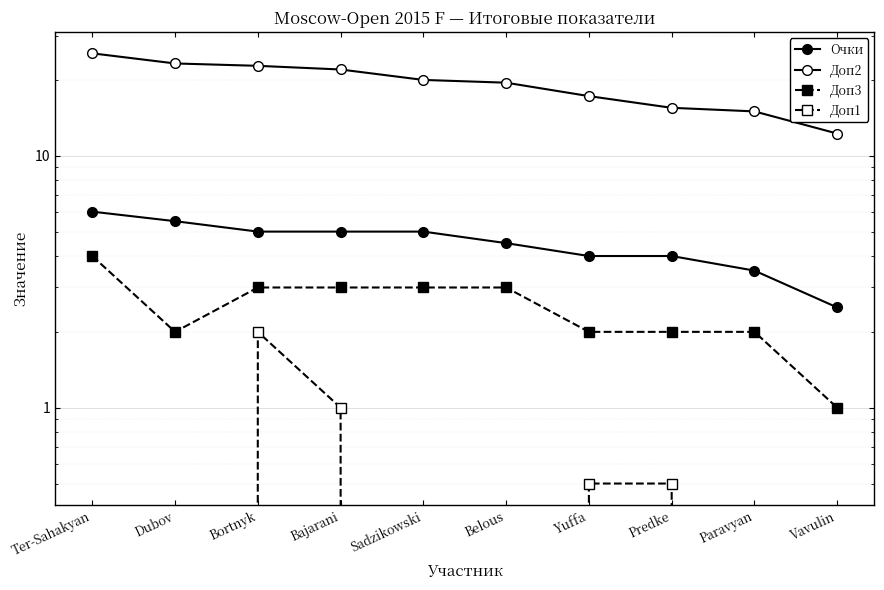

At which label does Очки reach its peak?

Ter-Sahakyan